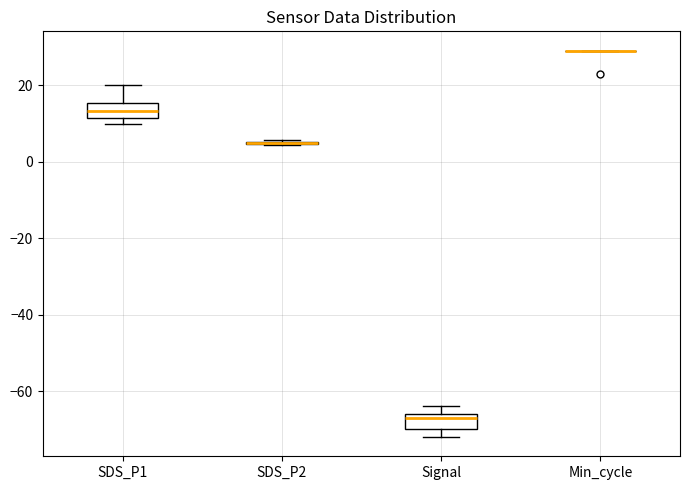

Reading left to right, read every box against the y-axis: the position of its median line, the range the box covers, and the ends of its whiskers. The values are not printed on the chart, so give them approximately, as read against the axis.

SDS_P1: median 14, box 12 to 16, whiskers 10 to 20
SDS_P2: box collapsed to a line at 4, whiskers 4 to 6
Signal: median -66 (just below the box's upper edge), box -70 to -66, whiskers -72 to -64
Min_cycle: box collapsed to a line at 30, whiskers 30 to 30